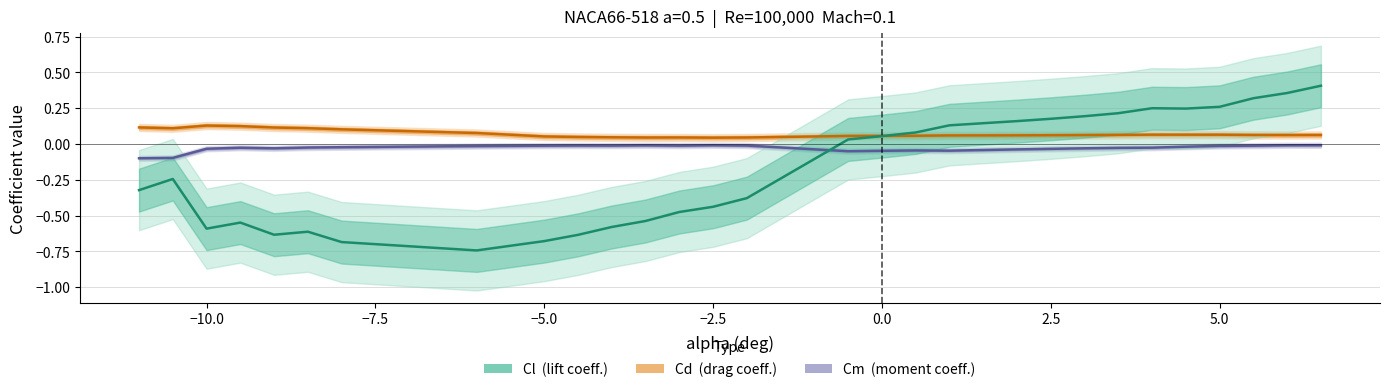

What are all the series names shown in the legend?

Cm (moment coeff.), Cd (drag coeff.), Cl (lift coeff.)